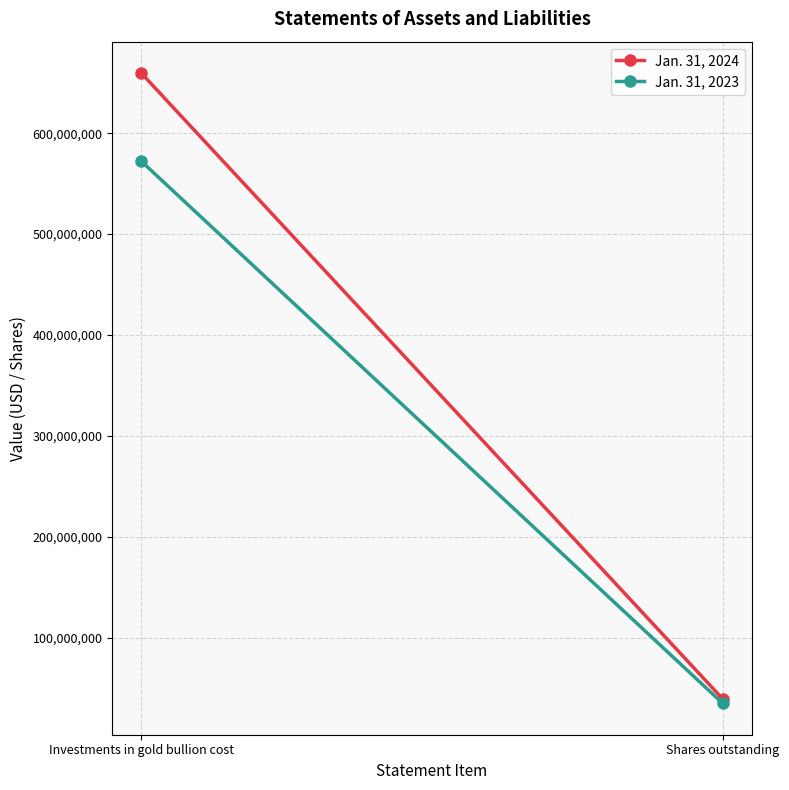

What is the spread (max minus min) of values at Shares outstanding?

4422771